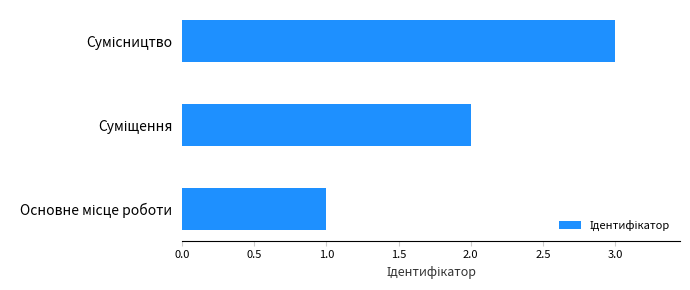

What is the maximum value shown in the chart?

3